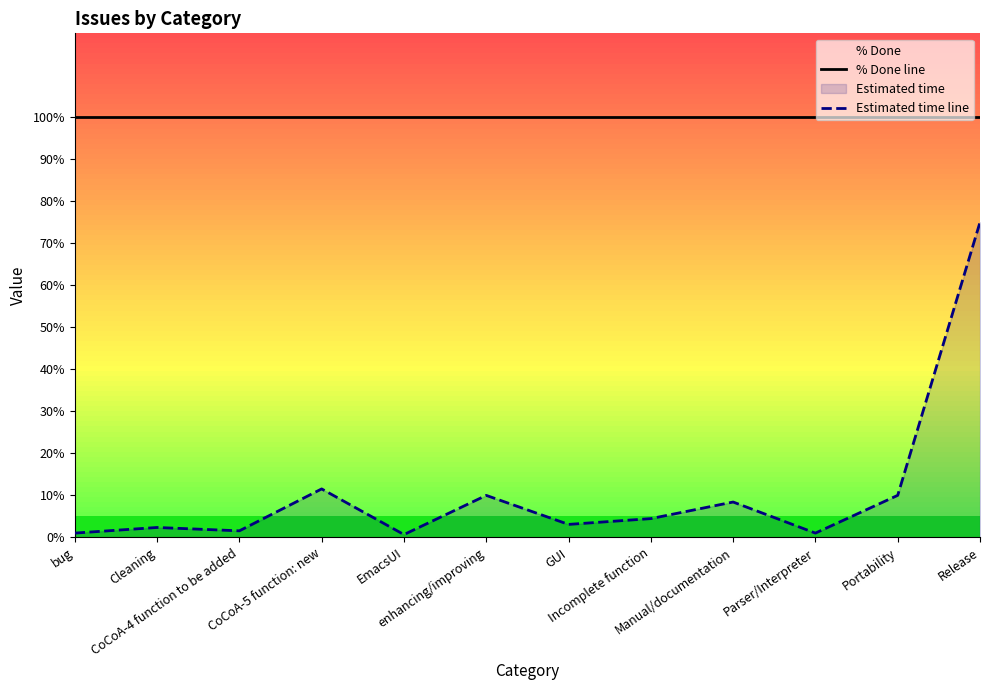

Which series has the largest range (max minus min)?

Estimated time line